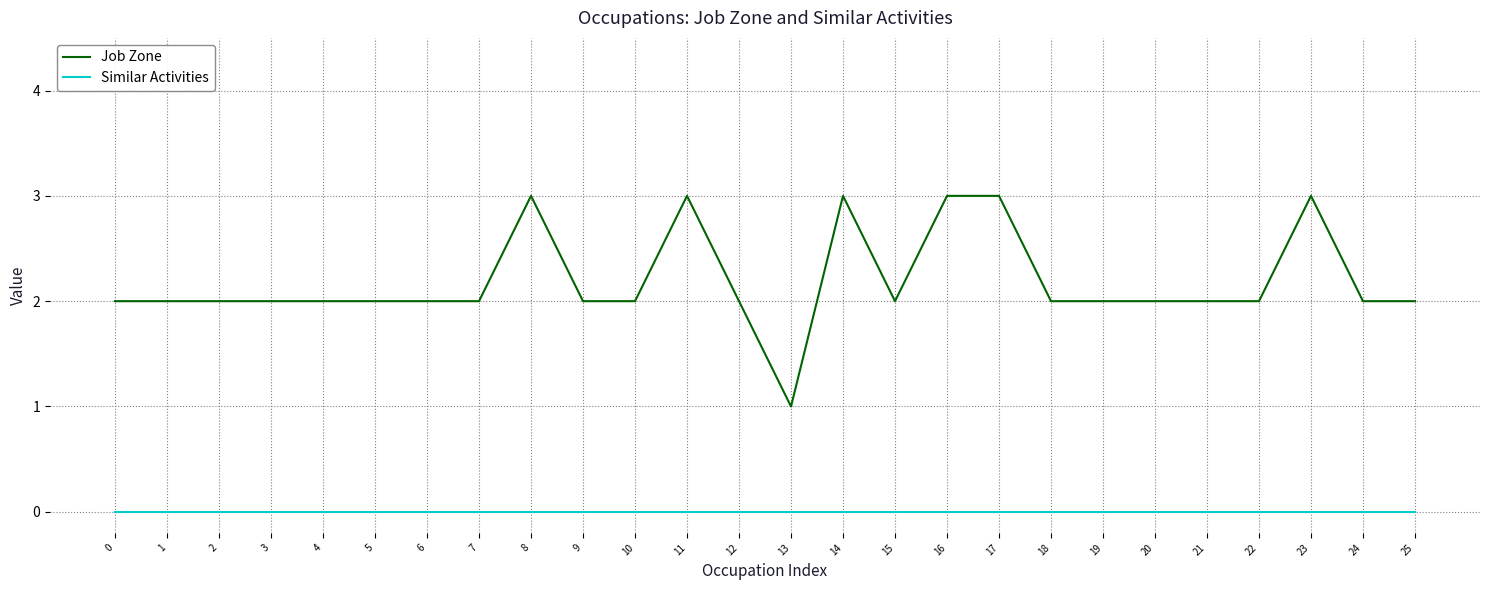

Is the value of Job Zone at 18 greater than the value of Similar Activities at 7?

Yes